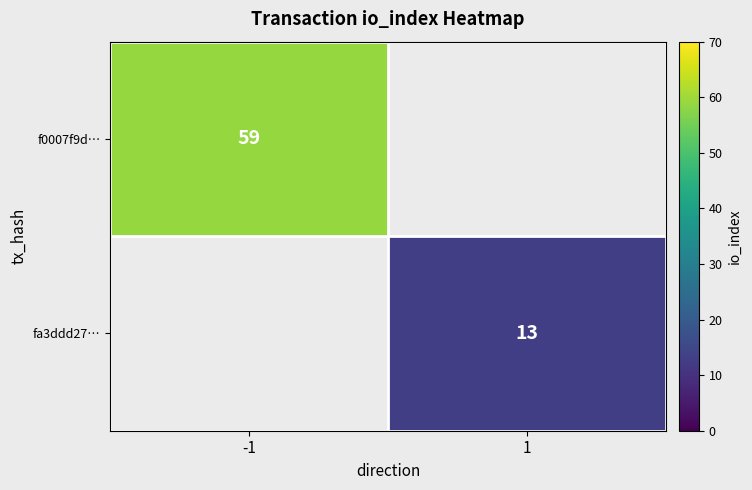

Is the value of fa3ddd27… at 1 greater than the value of f0007f9d… at -1?

No